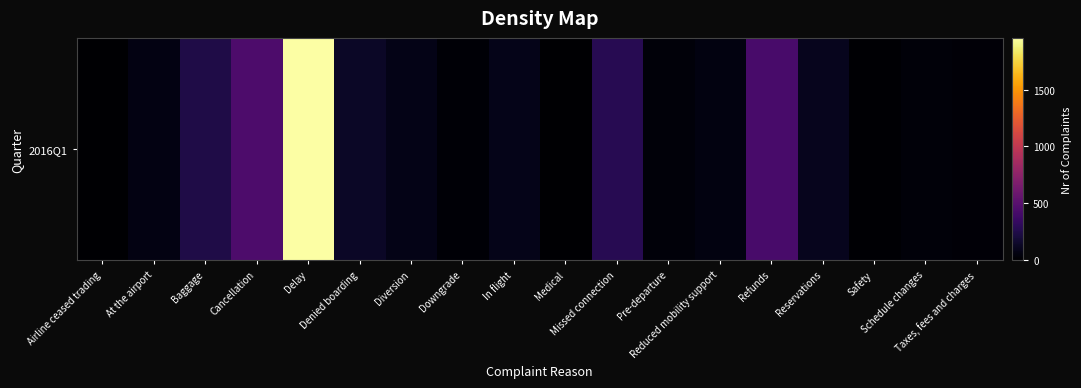

How many values are below 80?

9